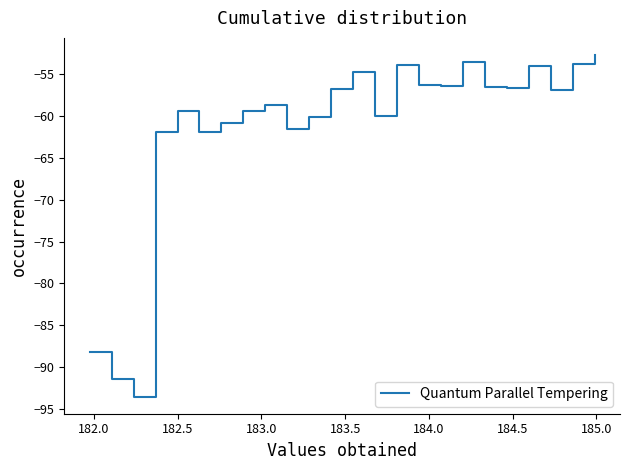

What is the sum of all values?

-1478.7